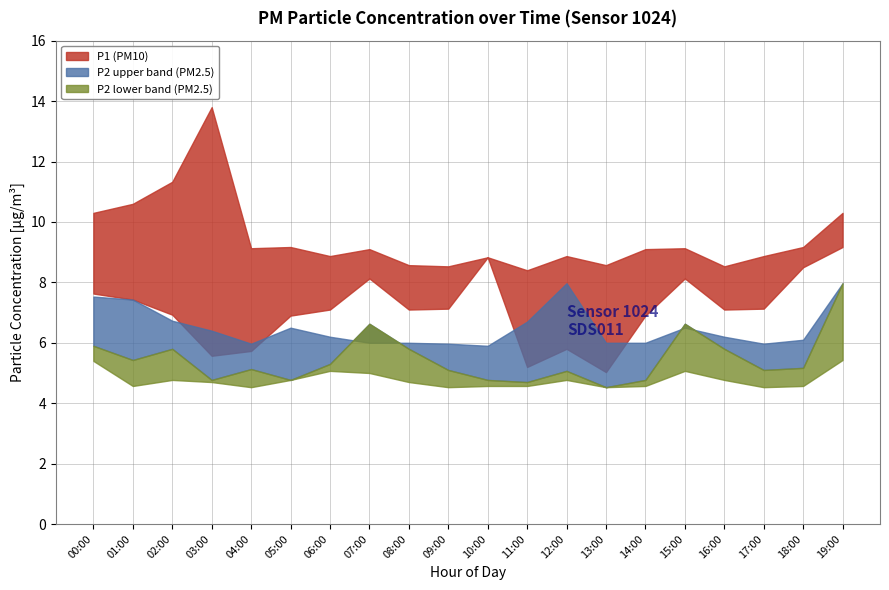

What is the total value across all series at 19:00?

40.8